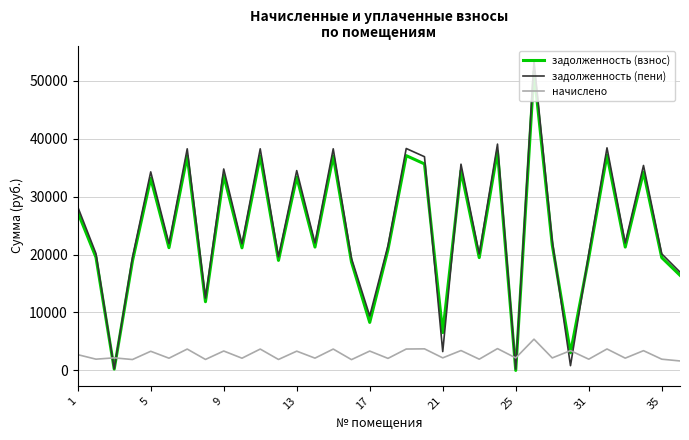

True or false: начислено and задолженность (пени) intersect in this chart.

True